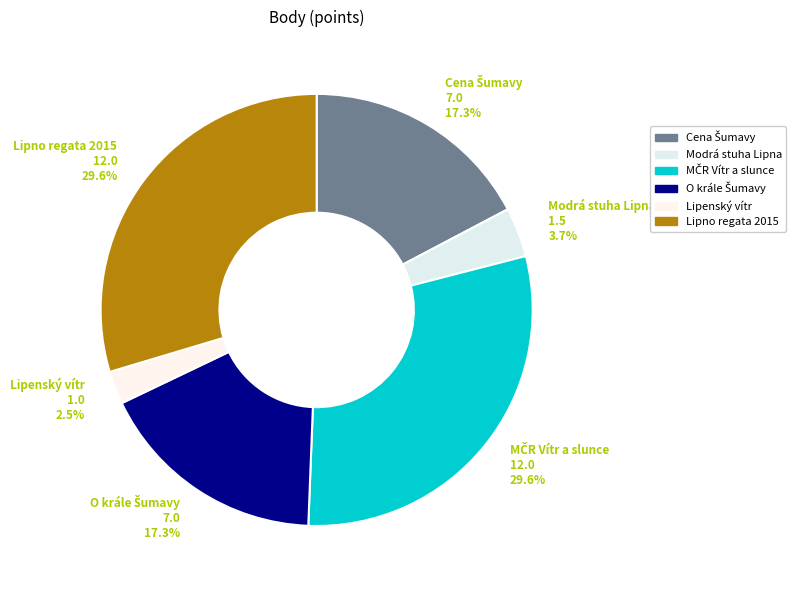

Between Modrá stuha Lipna and Lipno regata 2015, which is larger?

Lipno regata 2015